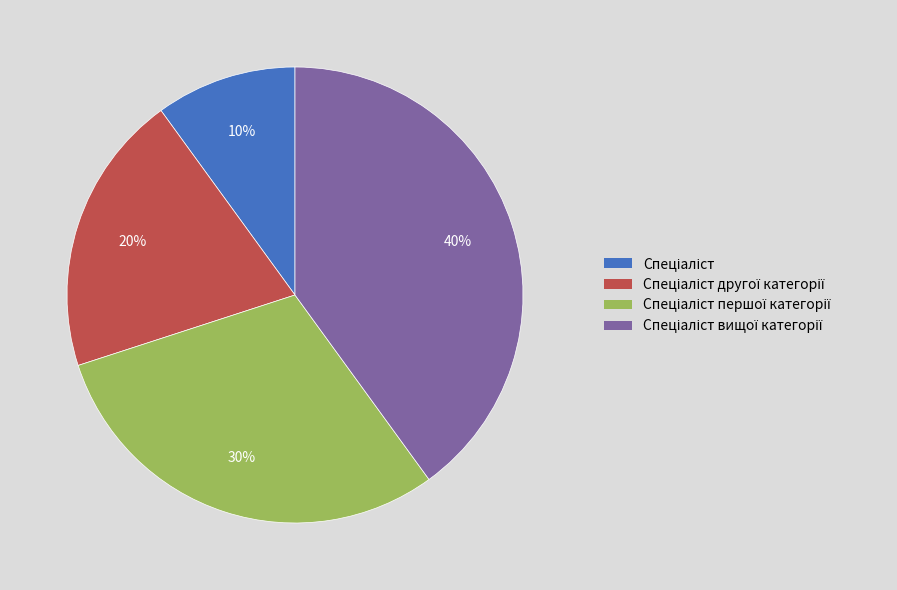

To the nearest percent, what is the difference between the largest and smallest slice percentages?

30%